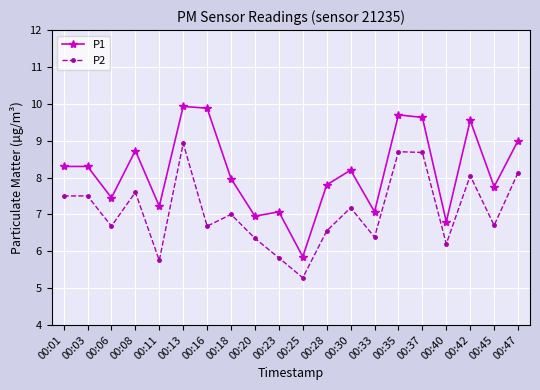

What is the minimum value shown in the chart?

5.3